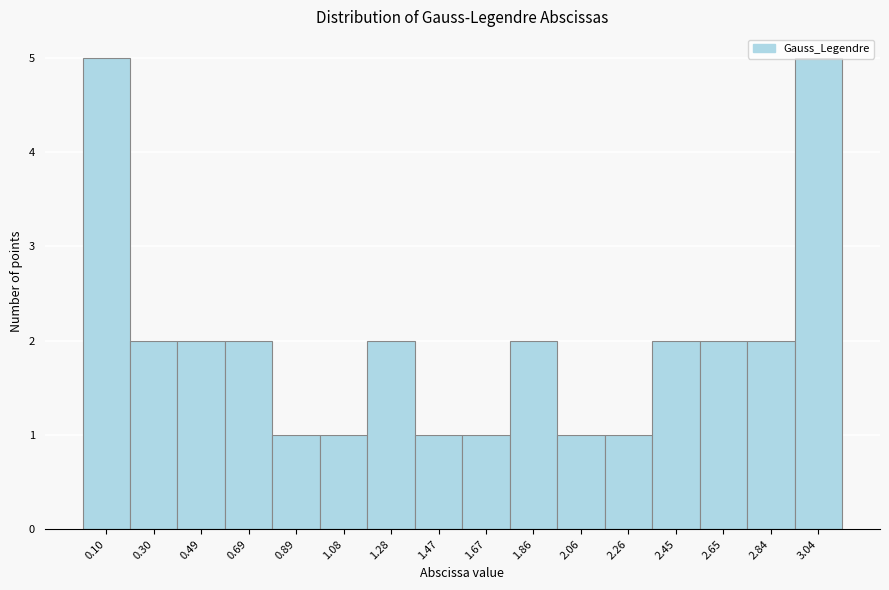

Reading left to right, transcribe this chart: for each bar, give the range it covers on the x-axis and its height. Neither the bar edges nor the heights are printed on the chart, so give them approximately, as read against the axes.

0.00 to 0.20: 5
0.20 to 0.40: 2
0.40 to 0.60: 2
0.60 to 0.78: 2
0.78 to 0.98: 1
0.98 to 1.18: 1
1.18 to 1.38: 2
1.38 to 1.58: 1
1.58 to 1.76: 1
1.76 to 1.96: 2
1.96 to 2.16: 1
2.16 to 2.36: 1
2.36 to 2.54: 2
2.54 to 2.74: 2
2.74 to 2.94: 2
2.94 to 3.14: 5